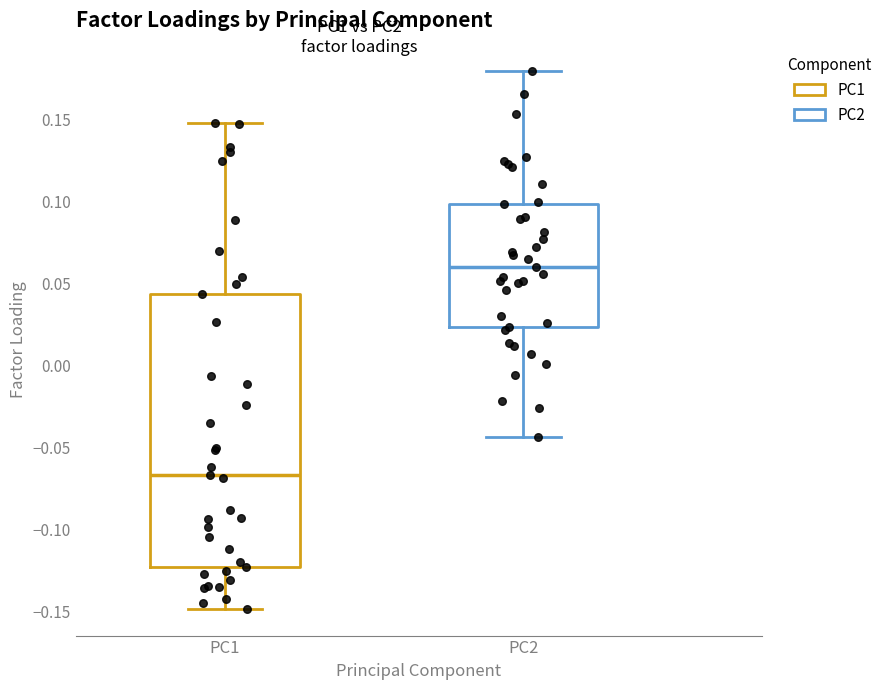

Reading left to right, transcribe this box plot: for each box, give where its median line is, the range the box spans, and where its two whiskers end, as read against the y-axis. The values are not printed on the chart, so give them approximately, as read against the axis.

PC1: median -0.065, box -0.125 to 0.045, whiskers -0.150 to 0.150
PC2: median 0.060, box 0.025 to 0.100, whiskers -0.045 to 0.180